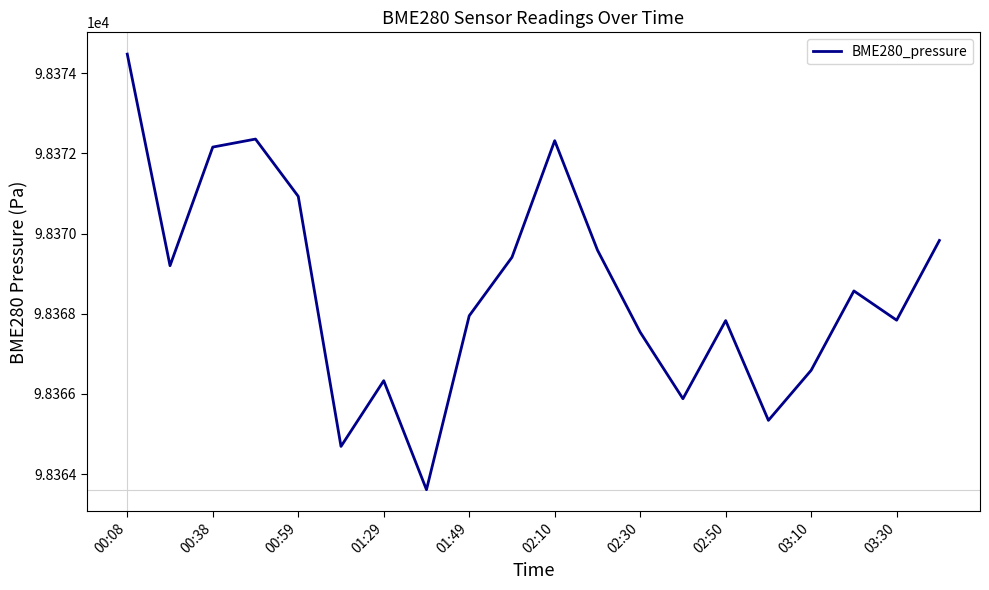

What is the difference between the maximum and minimum values?

10.9